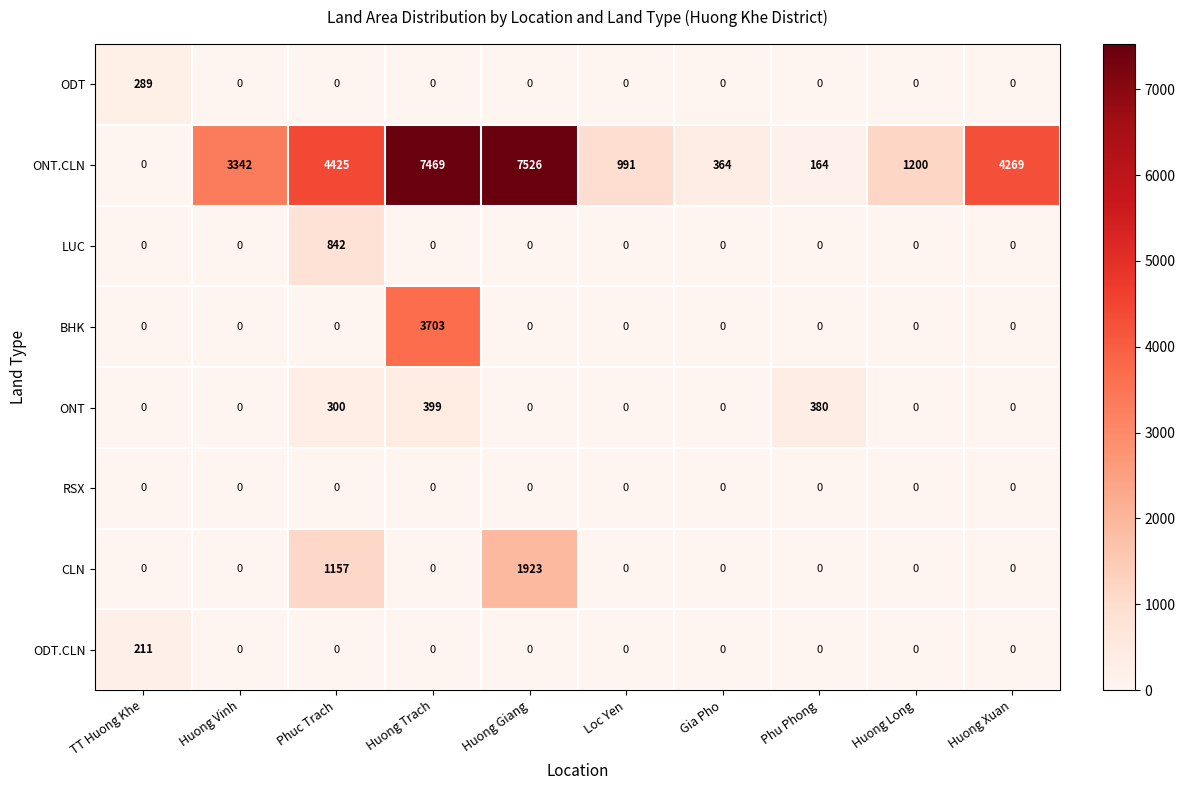

True or false: ONT has a value of 0 at Huong Giang.

True